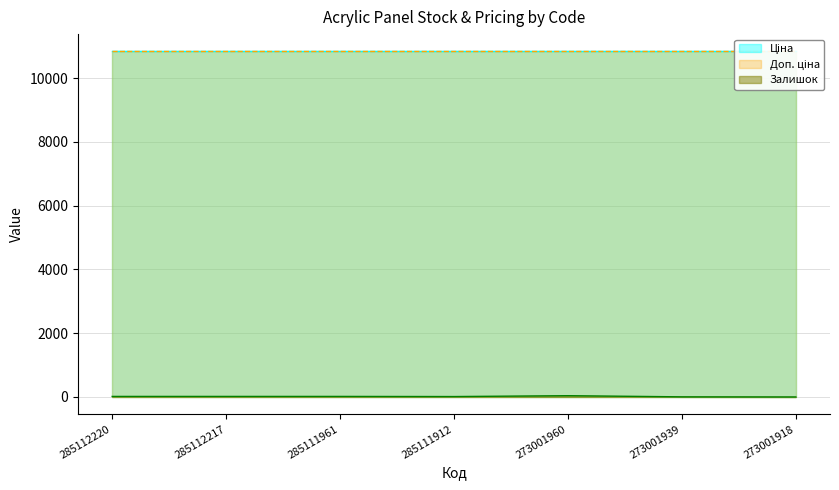

Which series has the largest range (max minus min)?

Залишок